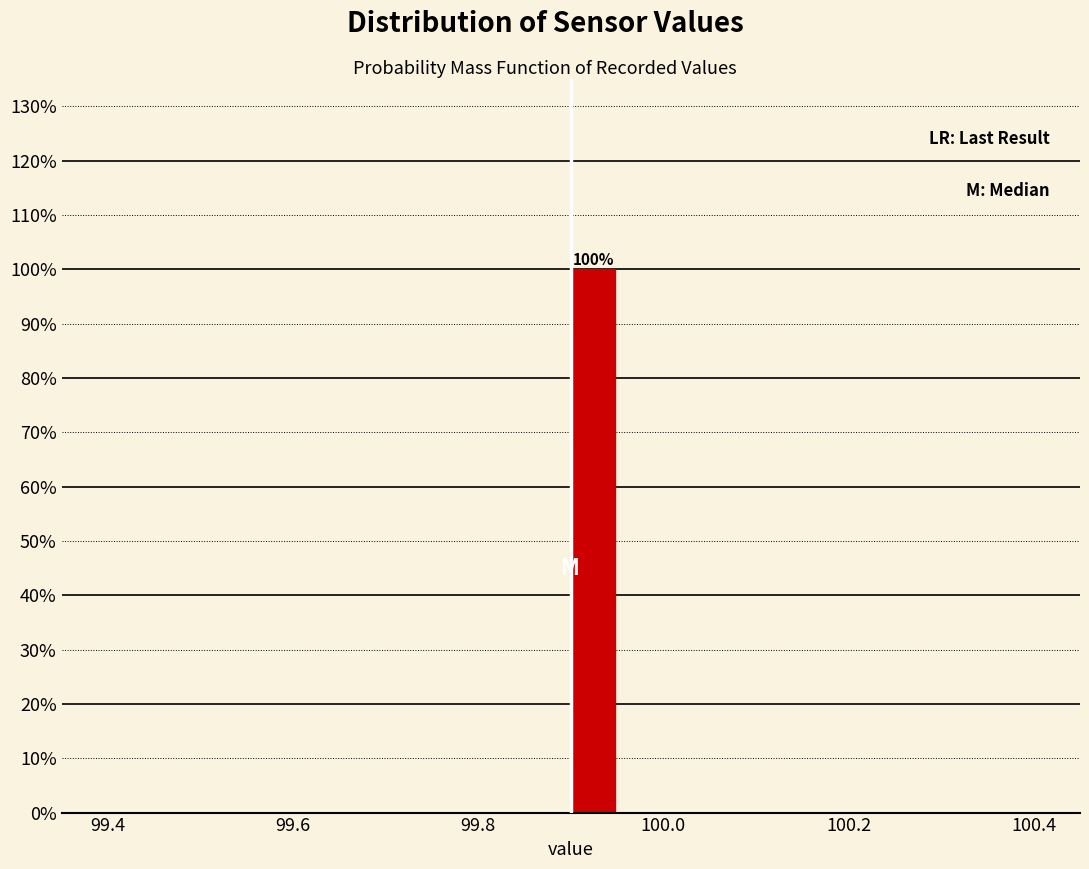

Read against the x-axis, roughly where is the centre of the tallest bar?

99.92